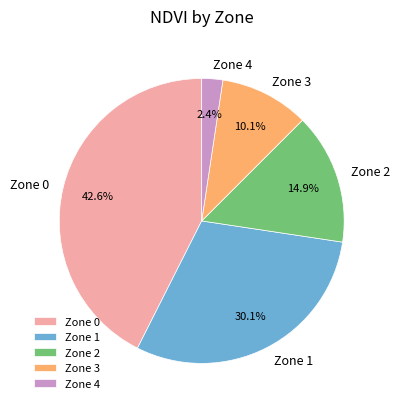

Combined, what portion of the pie is Zone 4 and Zone 2?

17.3%